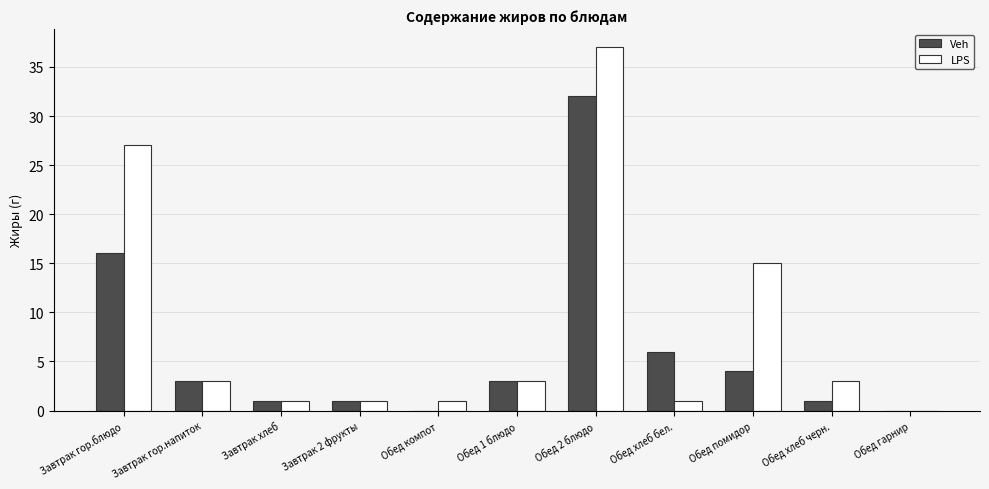

Where is LPS nearest to the value 18?

Обед помидор